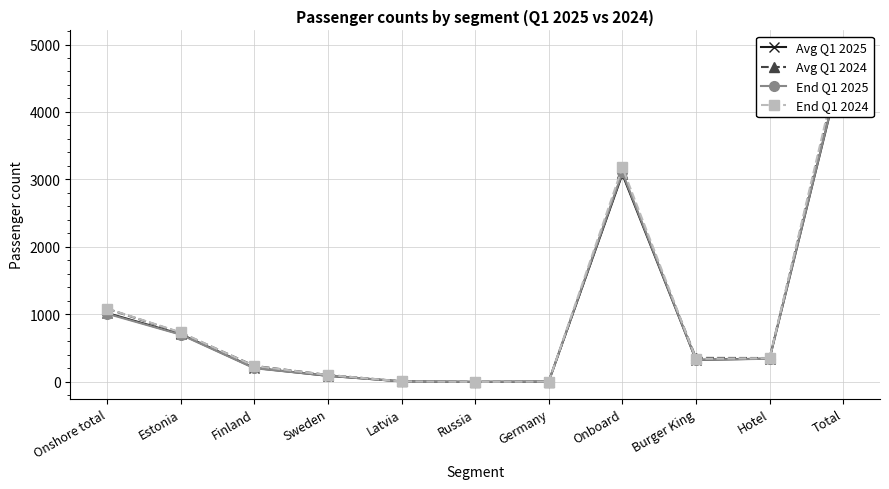

Between Latvia and Russia, which series saw the biggest shift?

Avg Q1 2025